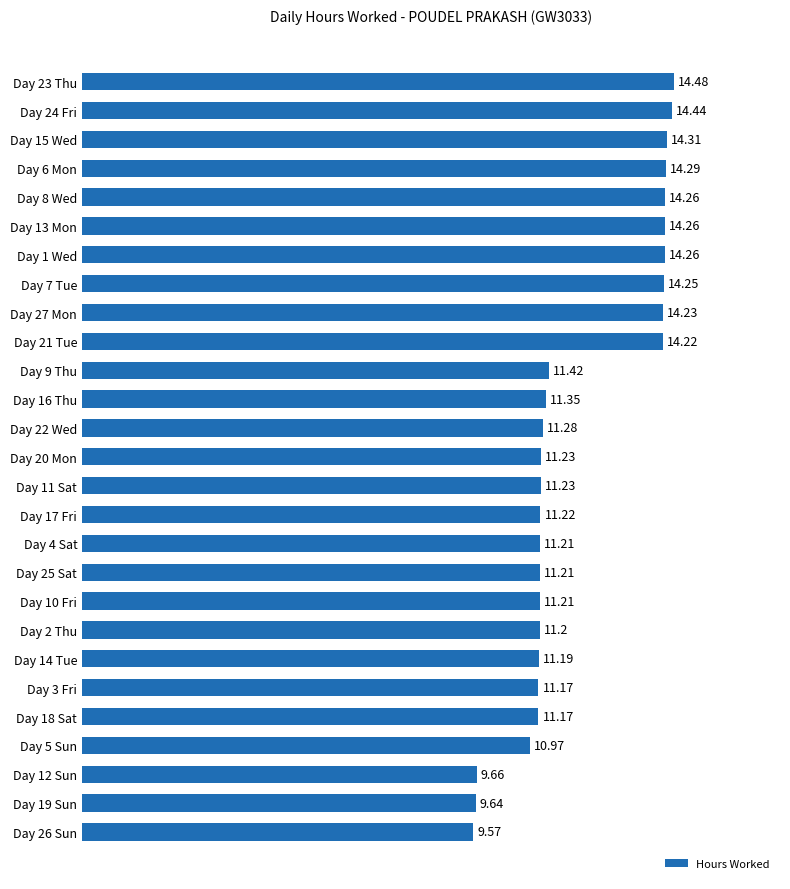

Which has a higher value, Day 21 Tue or Day 20 Mon?

Day 21 Tue